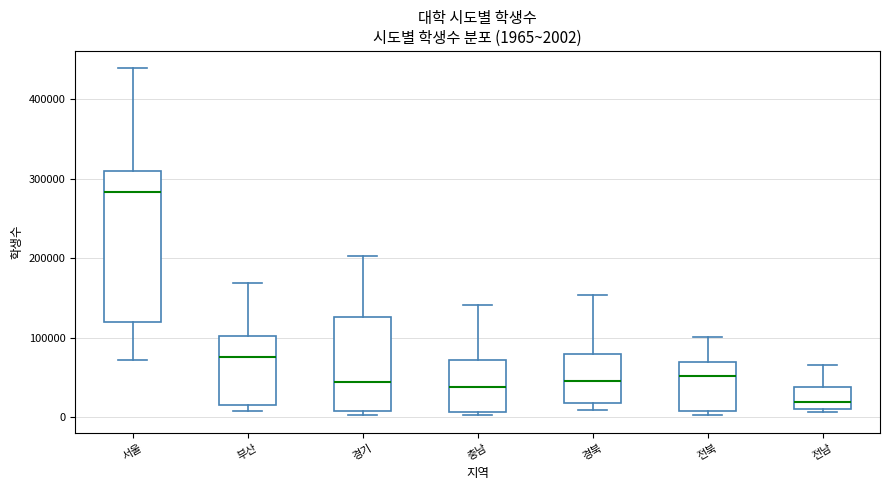

Which box's median line is the highest?

서울